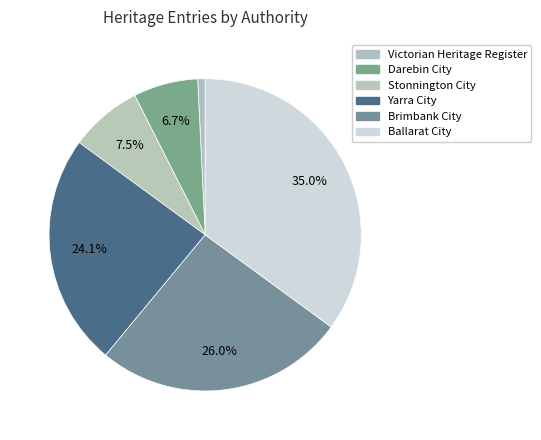

Does Victorian Heritage Register account for over 50% of the chart?

No